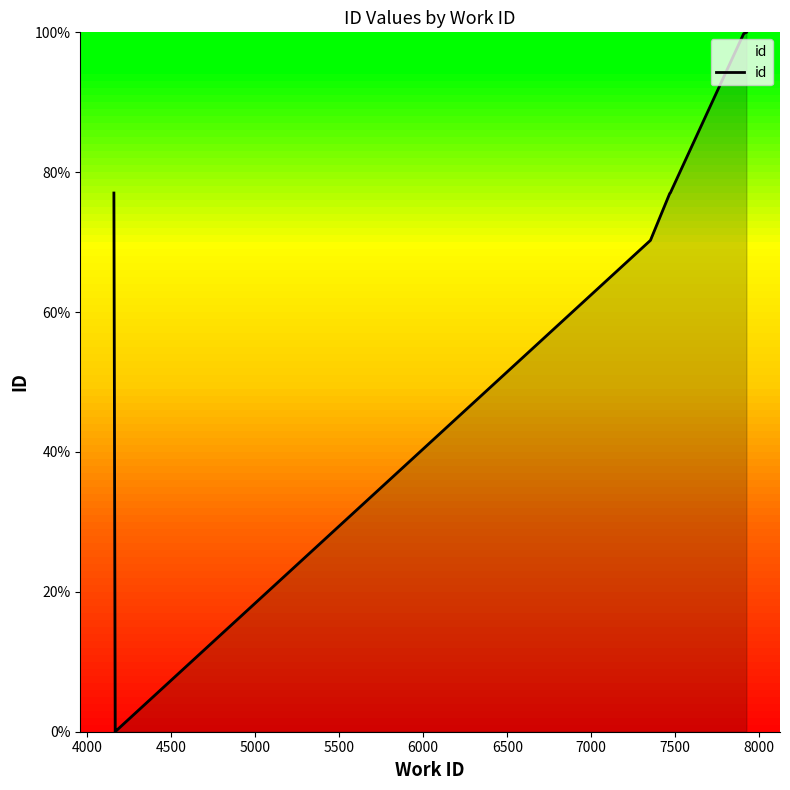

The chart shows a value of 0.0 at 4000. True or false?

True